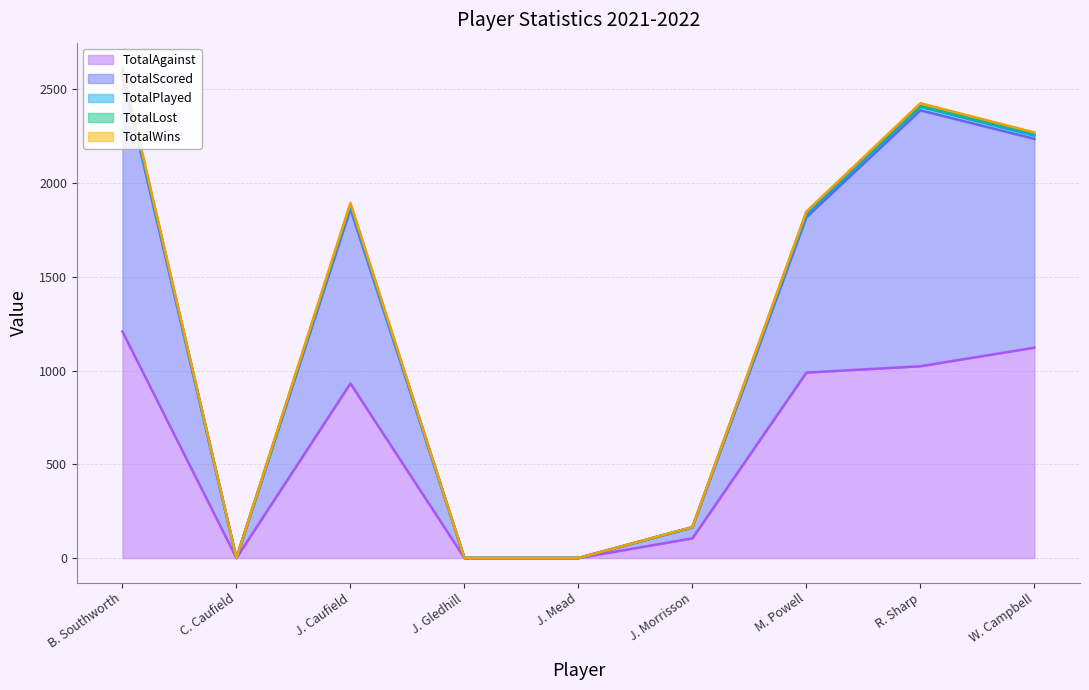

At which label does TotalAgainst reach its peak?

B. Southworth